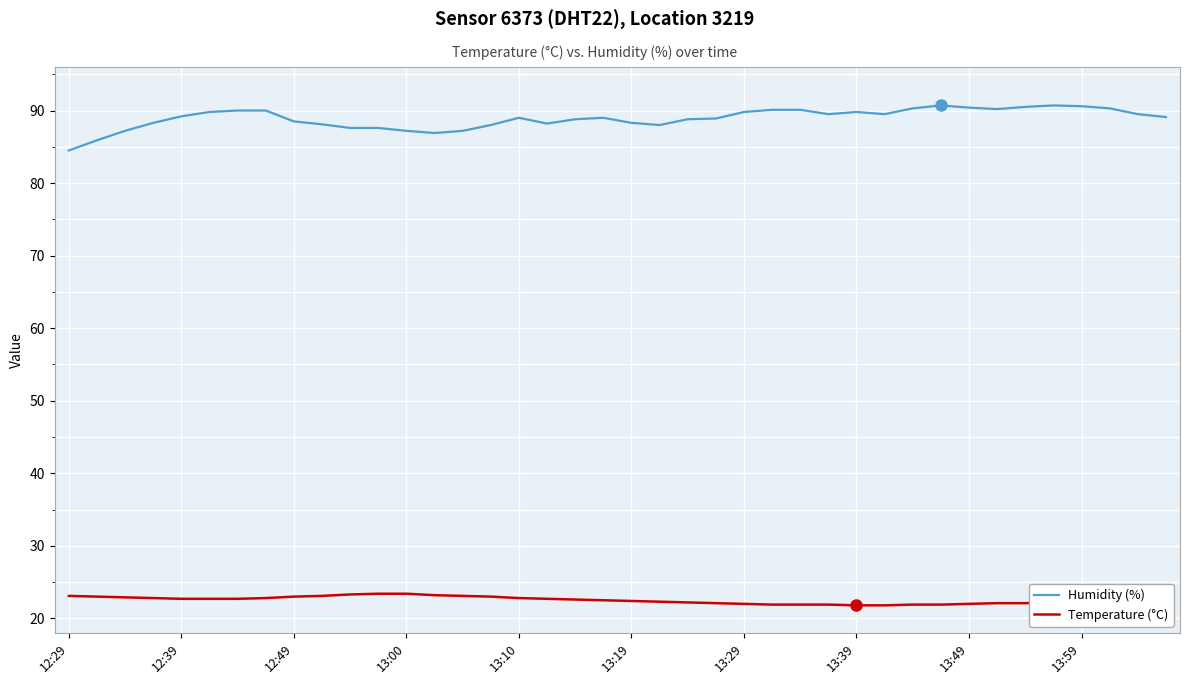

What is the minimum value shown in the chart?

21.8